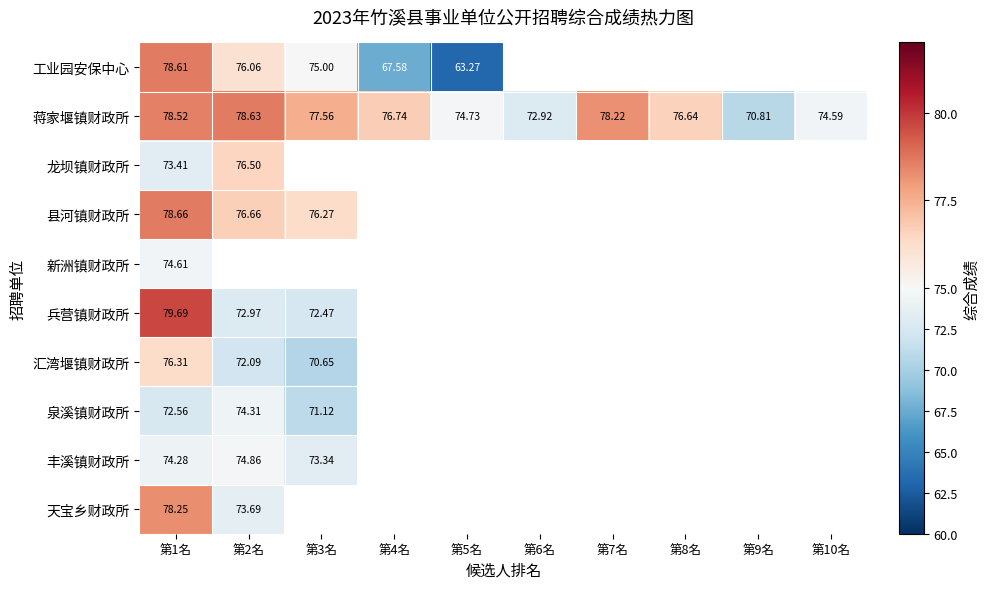

What is the difference between the highest and lowest values at 第4名?

9.2